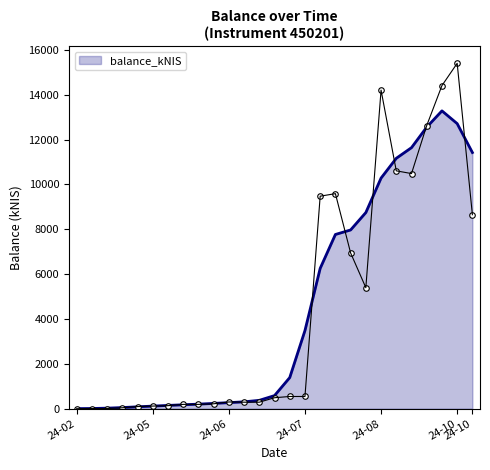

What is the label of the 23rd point from the right?

2024-05-09